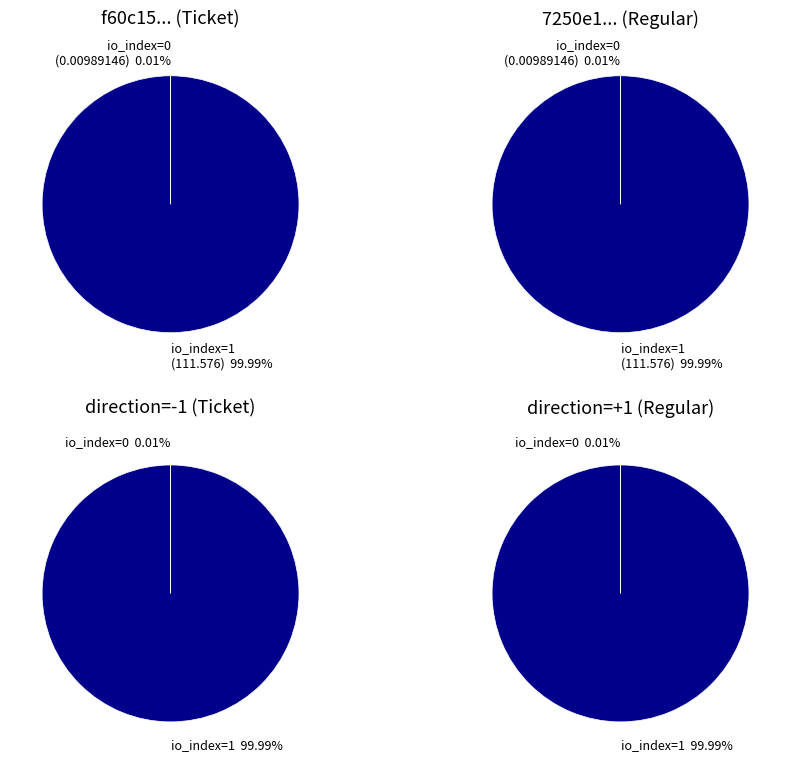

Which series has the widest spread of values?

Ticket (f60c15...)